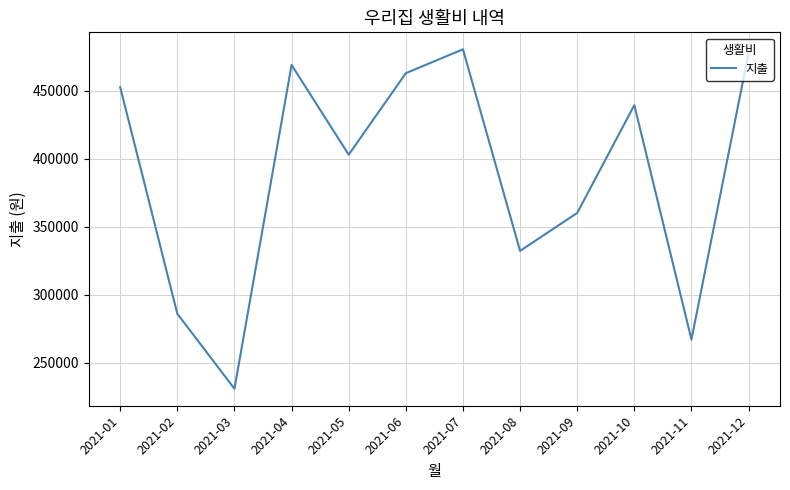

At which category does the chart reach its minimum across all series?

2021-03